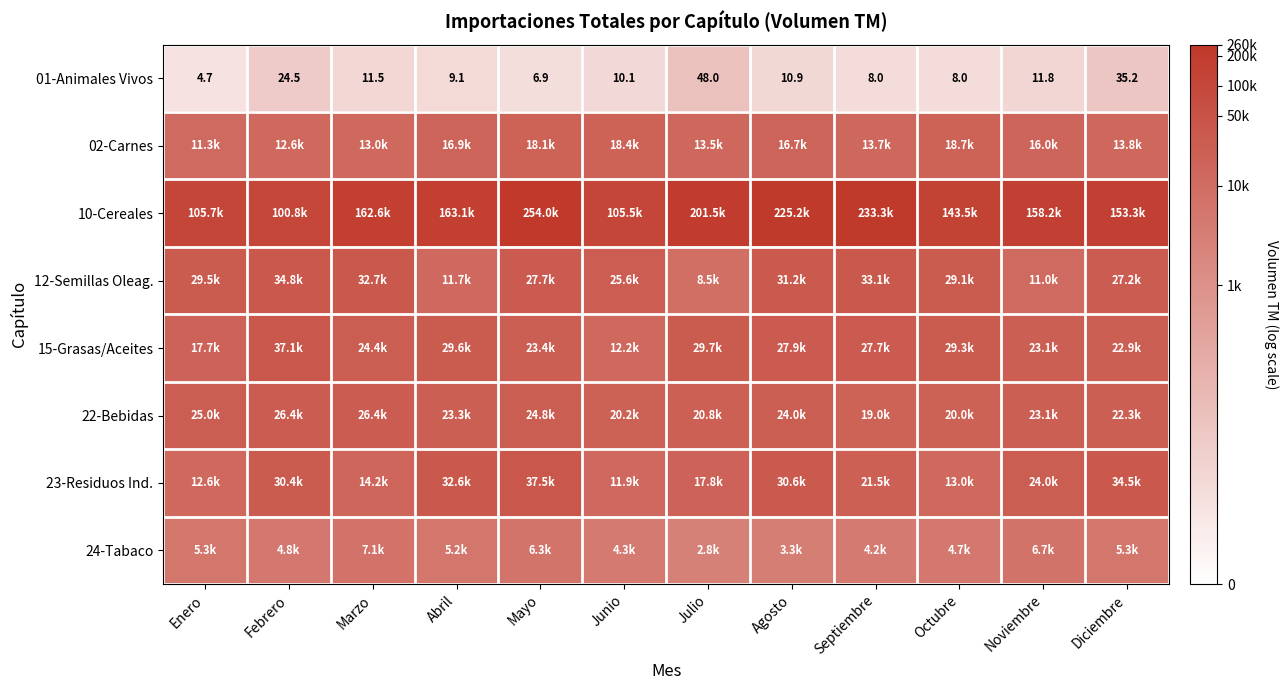

At how many categories does at least one series exceed 9?

12